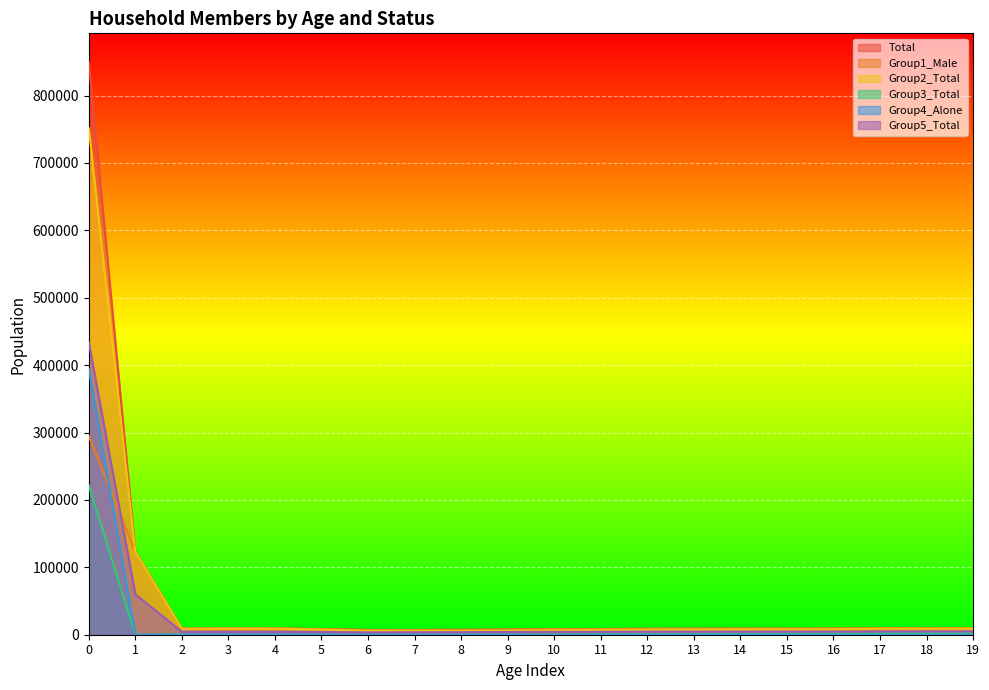

How many data points in Group5_Total are above 4522?

9